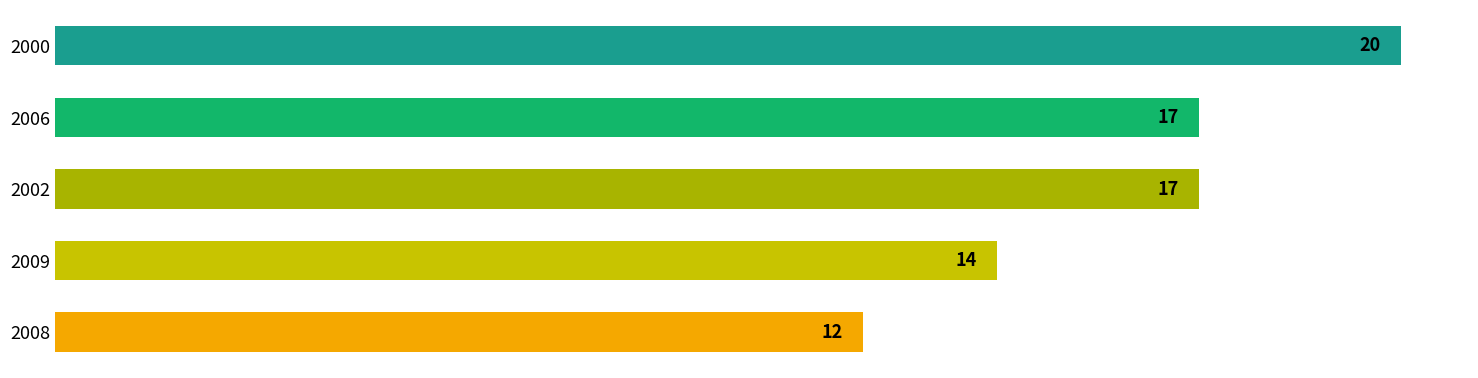

Are the bars horizontal?

Yes